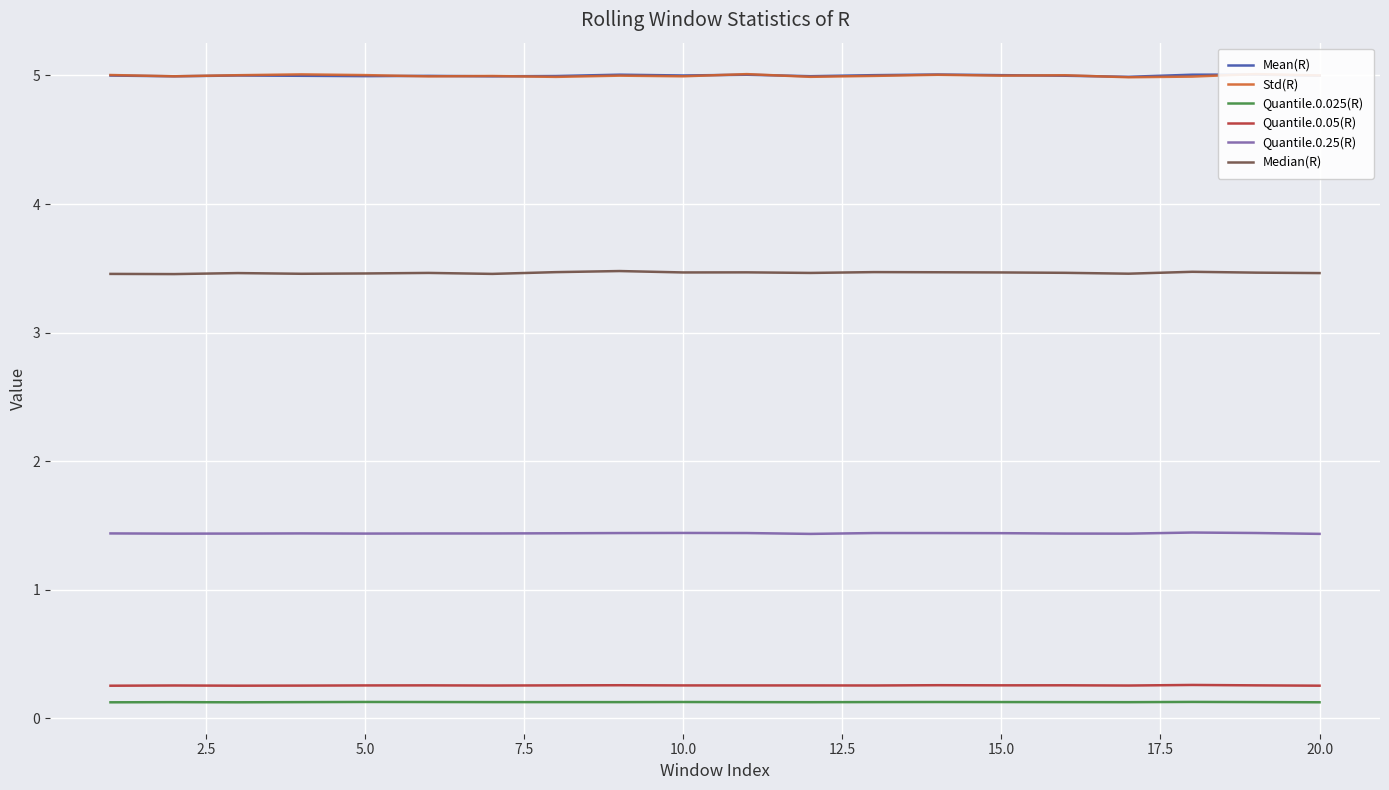

What is the sum of the Mean(R) values at 10 and 19?

10.0